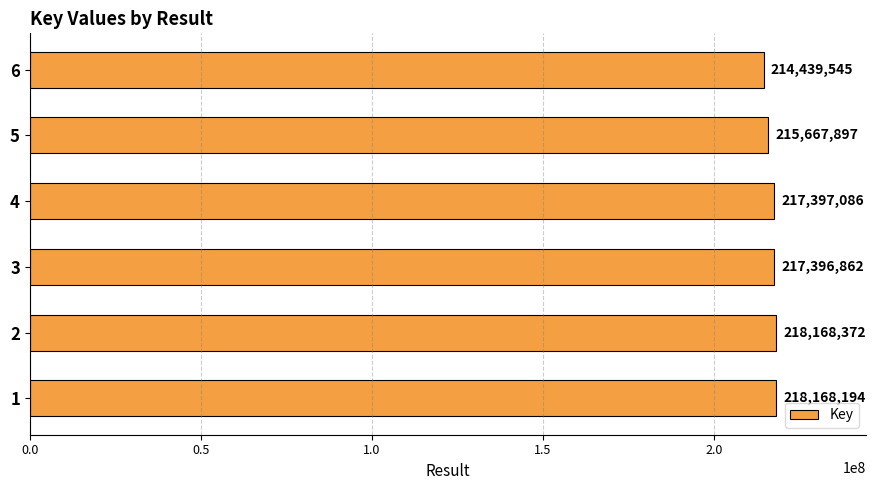

What is the greatest value displayed?

218168372